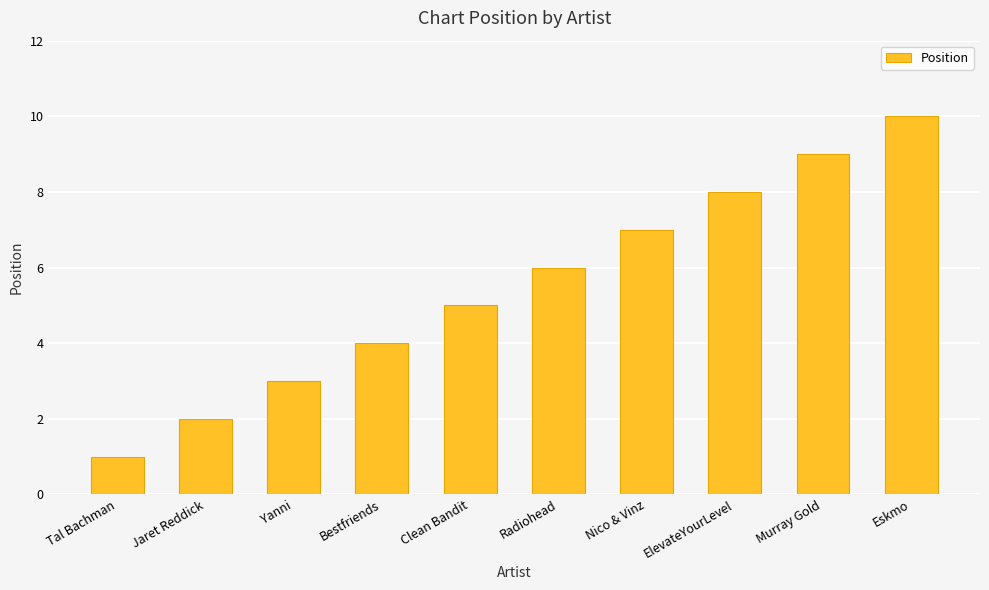

What is the difference between the second highest and minimum values?

8